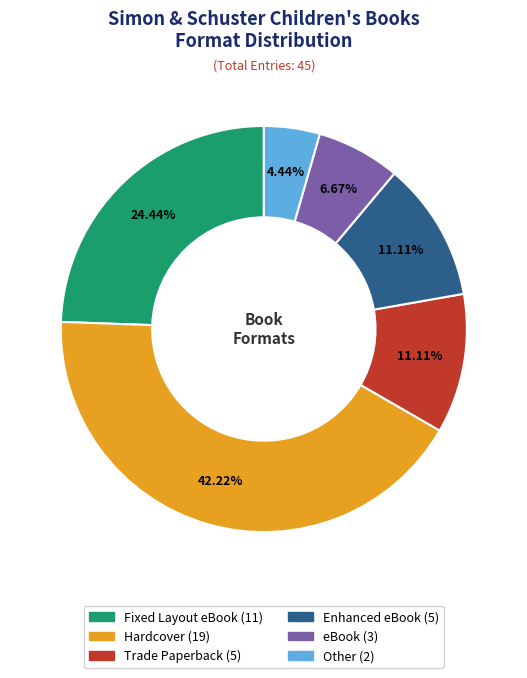

To the nearest percent, what portion does eBook represent?

7%